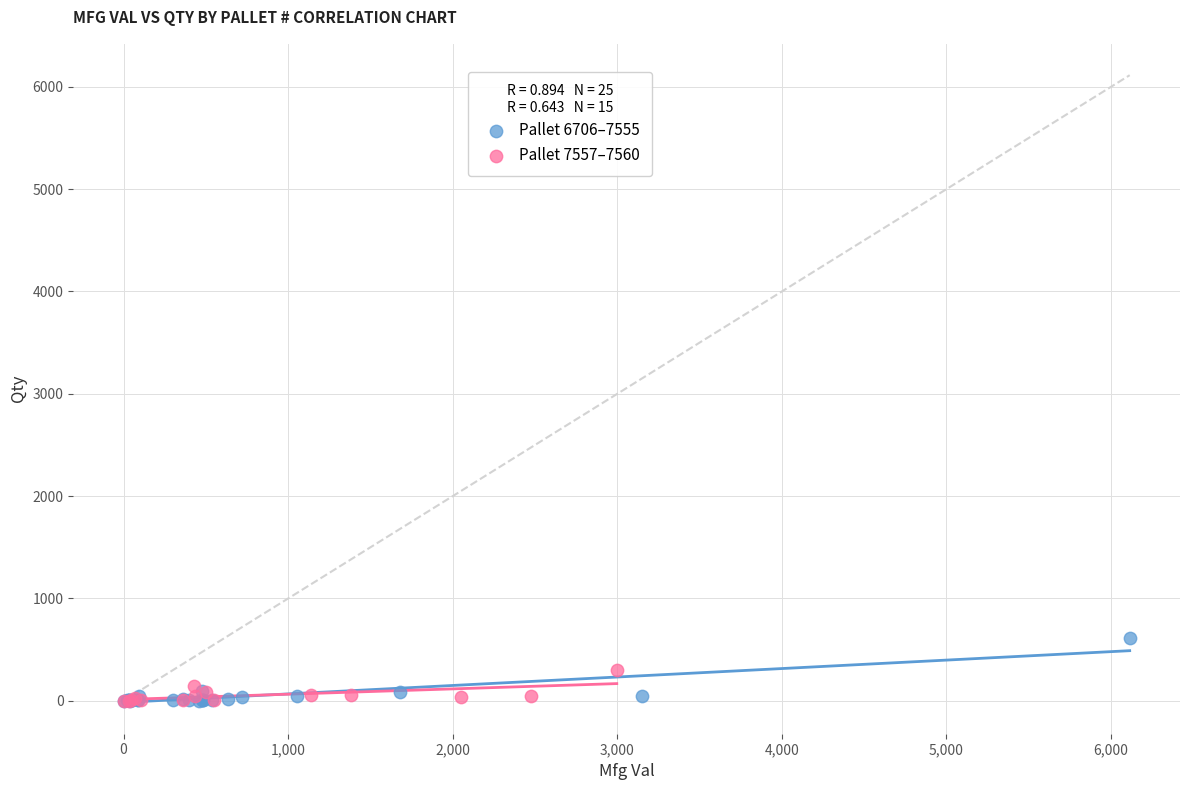

What are all the series names shown in the legend?

Pallet 6706–7555, Pallet 7557–7560